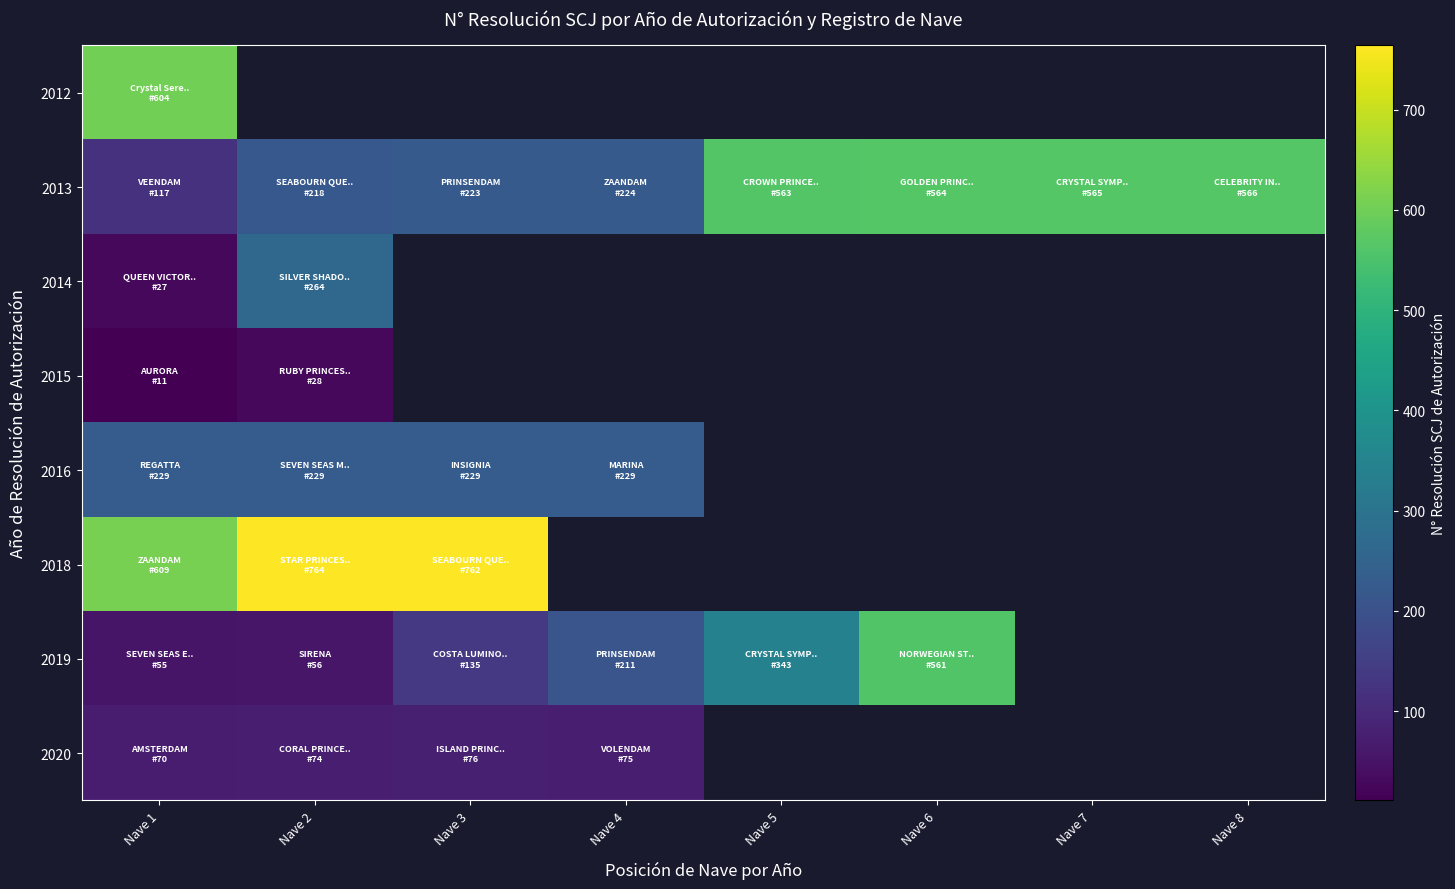

At how many categories does at least one series exceed 288?

7